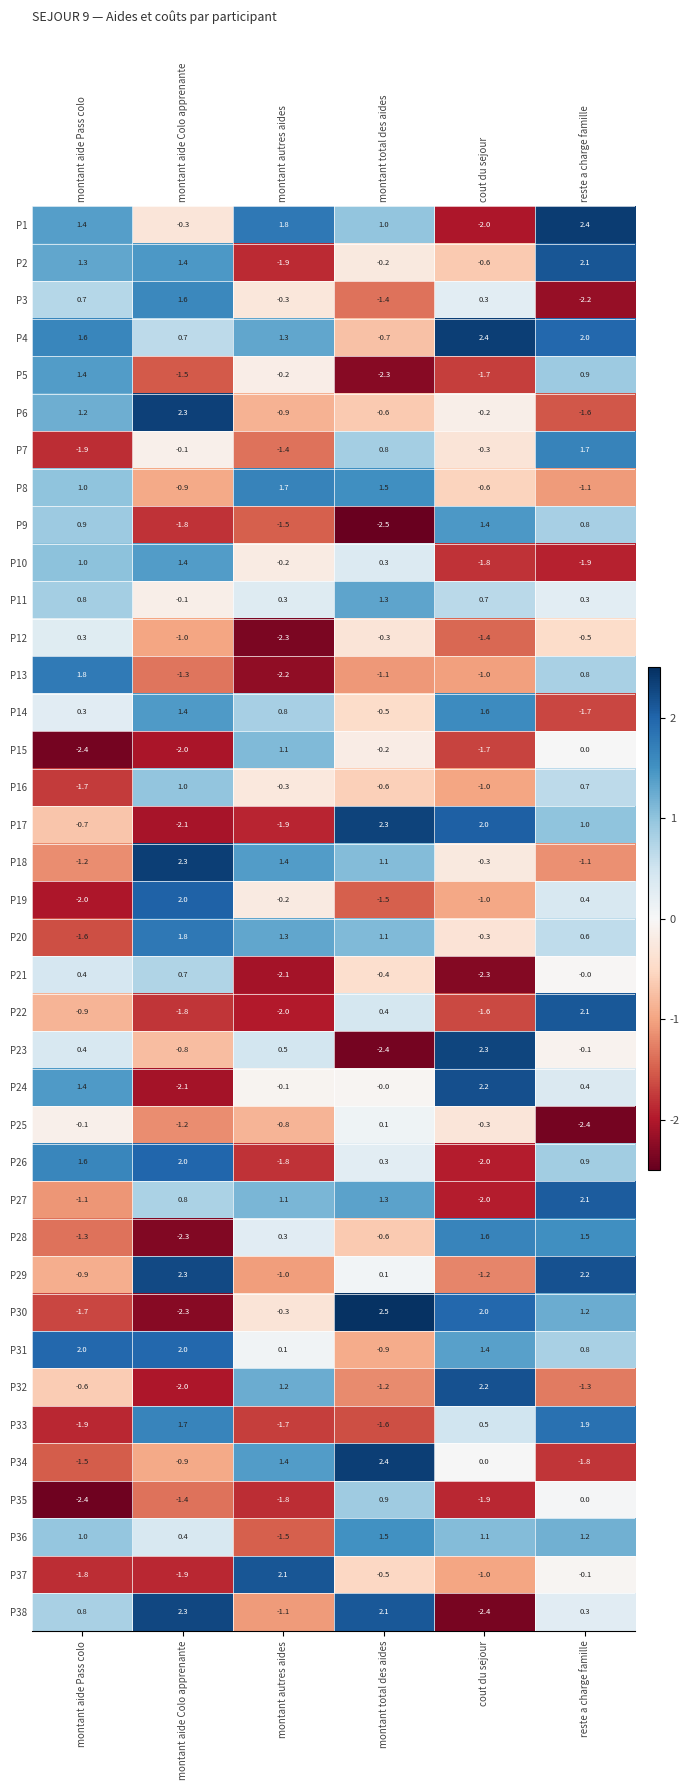

How many distinct data groups are displayed?

38